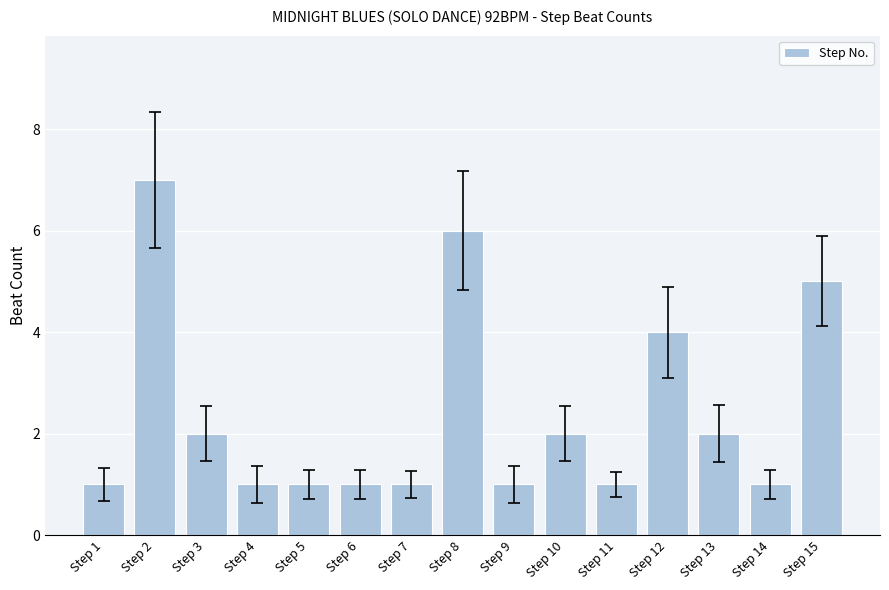

At which label is the value closest to 4?

Step 12